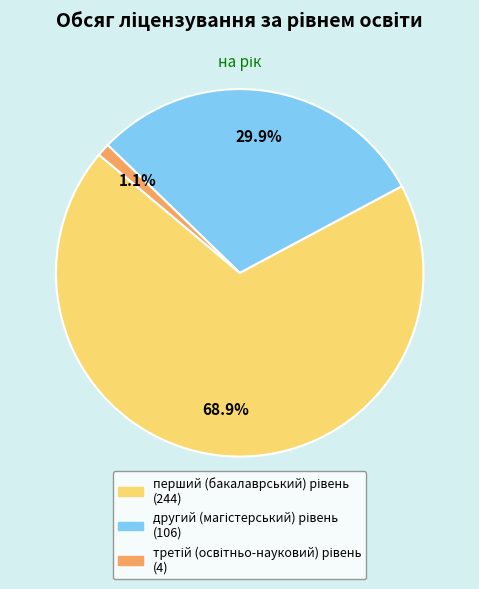

Is there any slice that represents more than half of the pie?

Yes